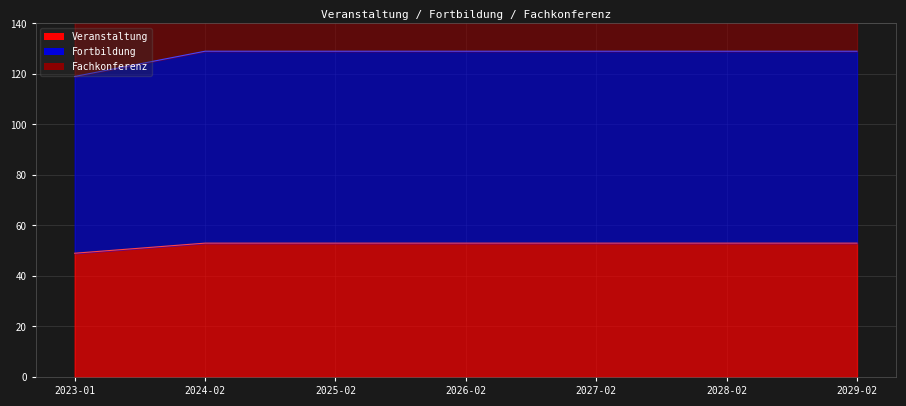

What is the smallest value displayed?

49